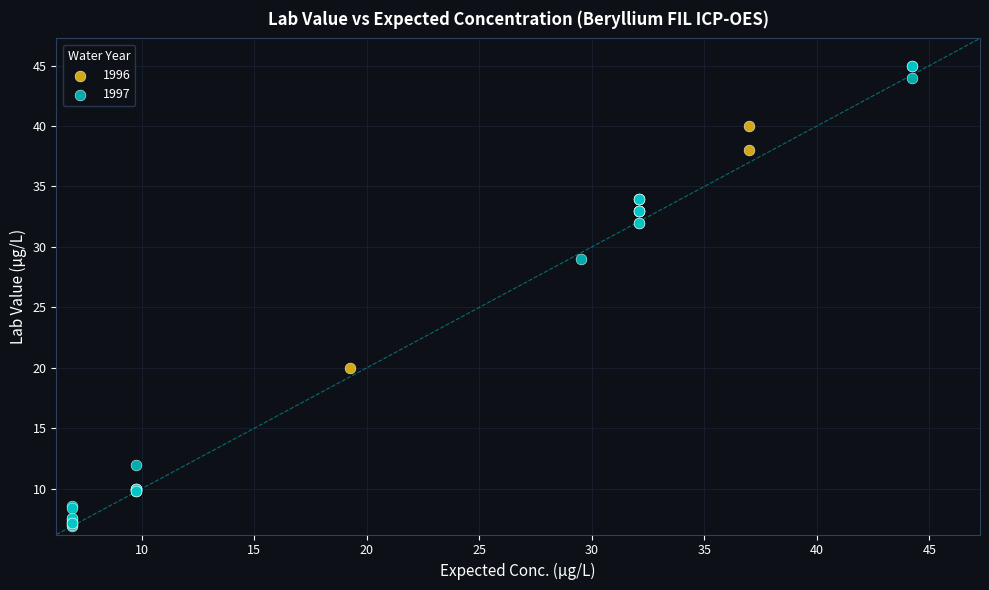

Which series reaches the minimum Y coordinate?

1997